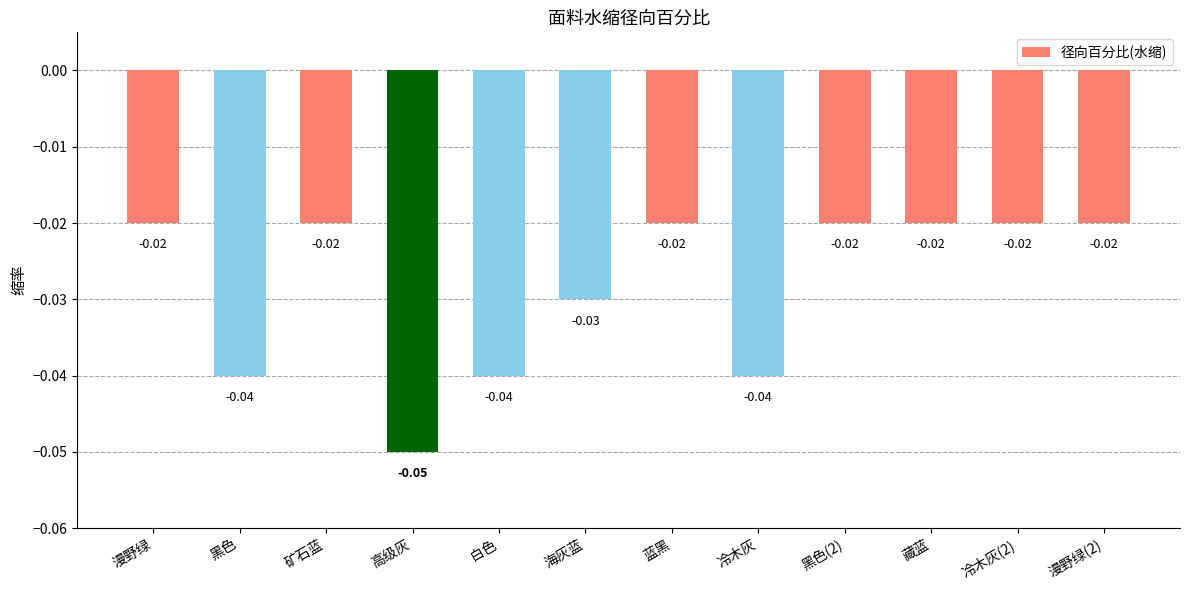

What is the label of the 2nd bar from the left?

黑色